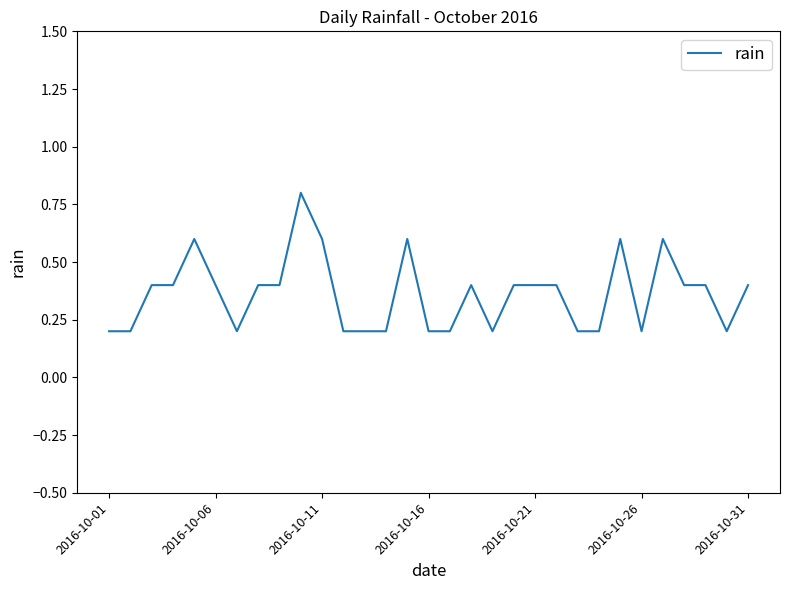

What is the minimum value shown in the chart?

0.2